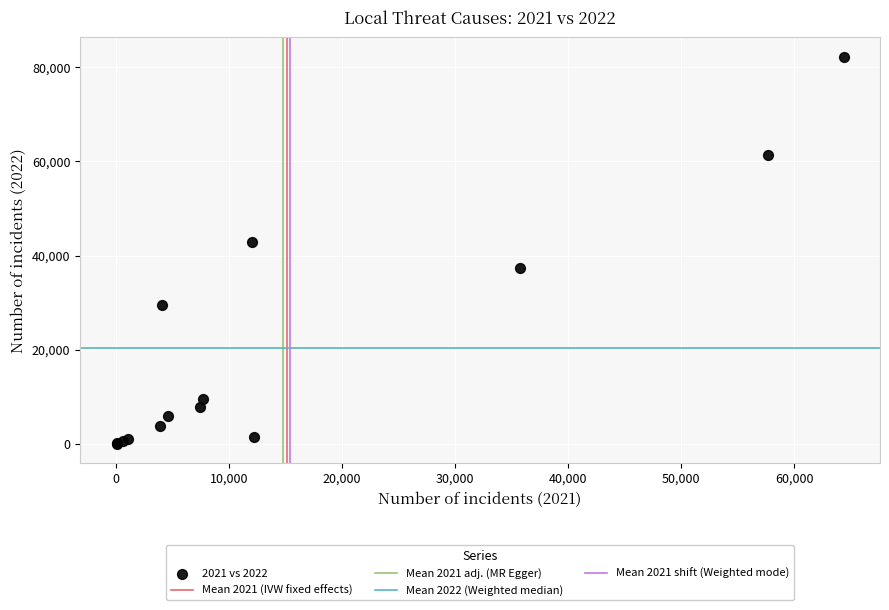

What Y value in the scatter plot is closest to 41158?

42939